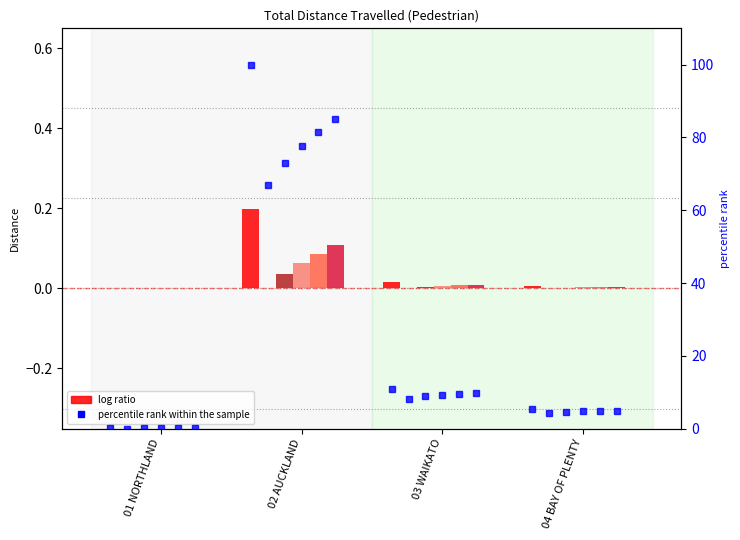

True or false: 2022/23 has a value of 73.1 at 02 AUCKLAND.

True